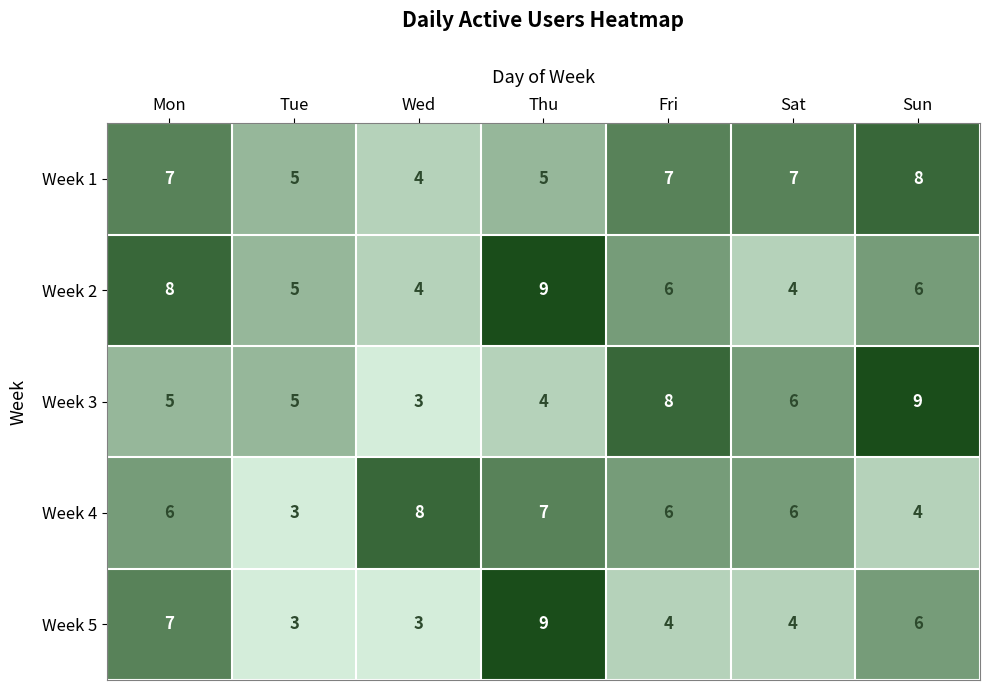

Is it true that Week 1 equals 5 at Thu?

True